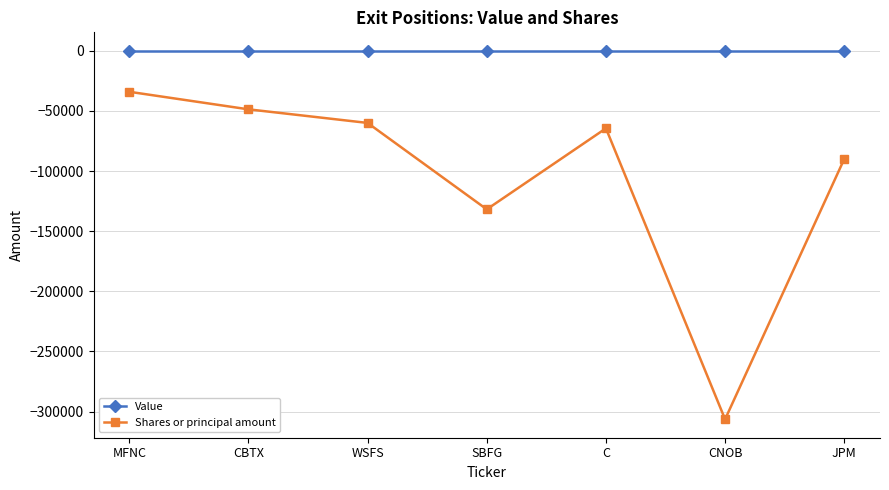

Which series has the largest total across all categories?

Value